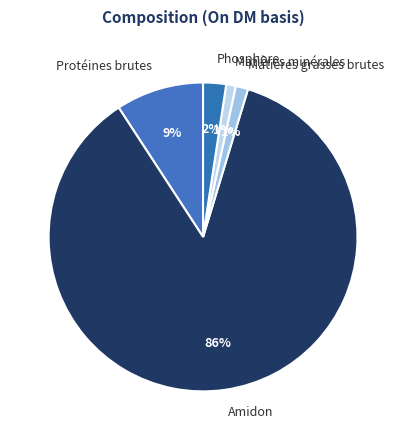

What is the majority slice?

Amidon